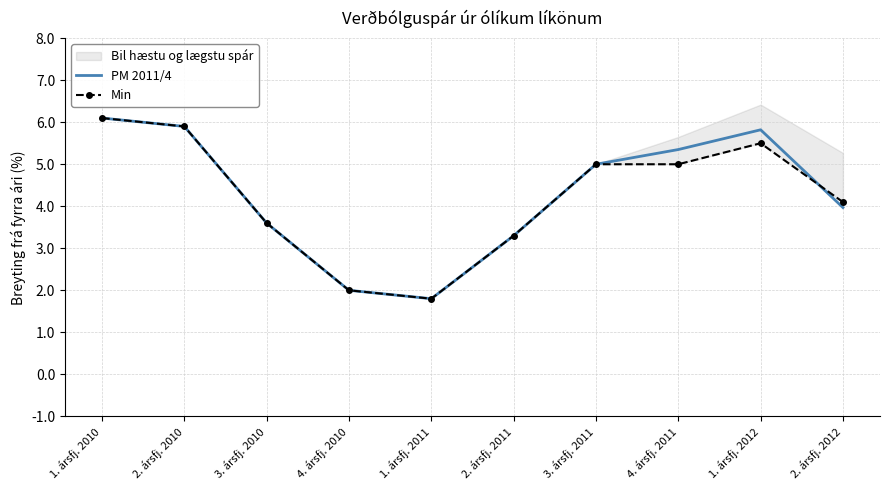

How many intersections are there between PM 2011/4 and Min?

1